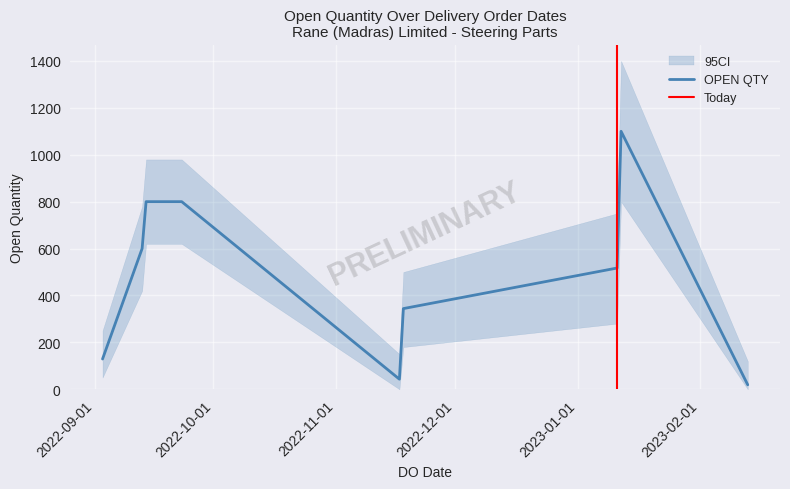

What is the sum of all values?

5152